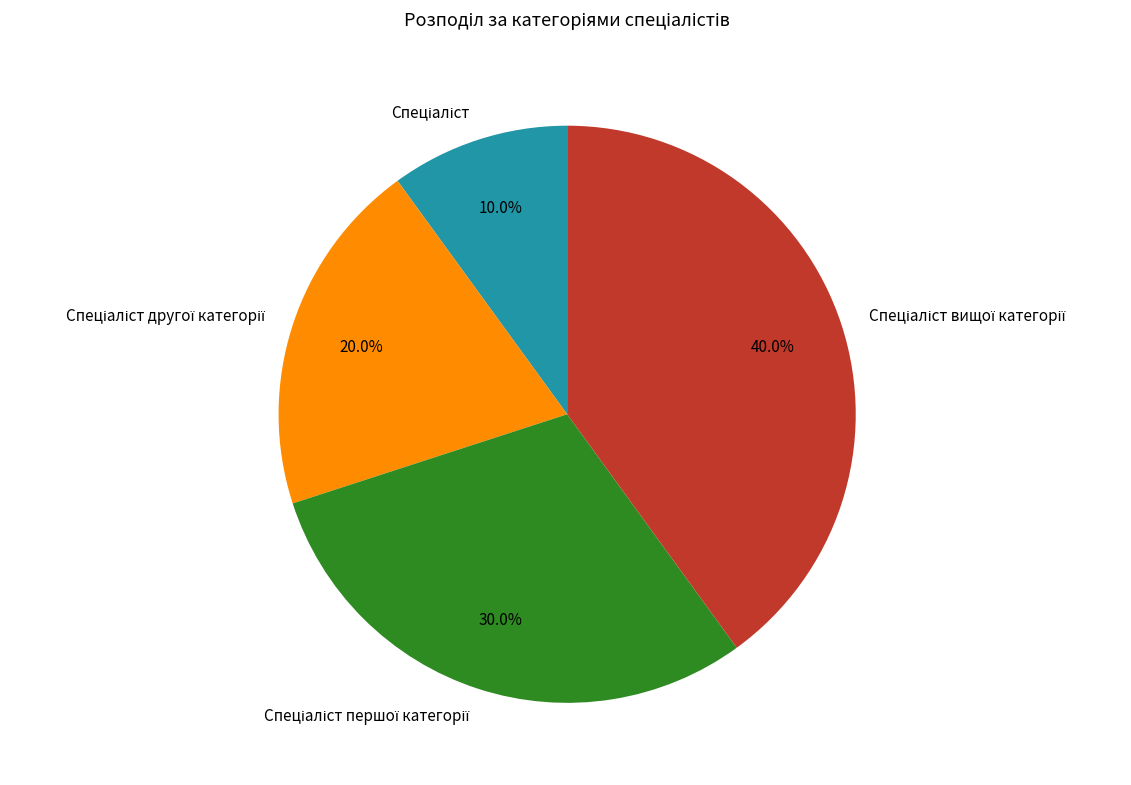

Is there any slice that represents more than half of the pie?

No